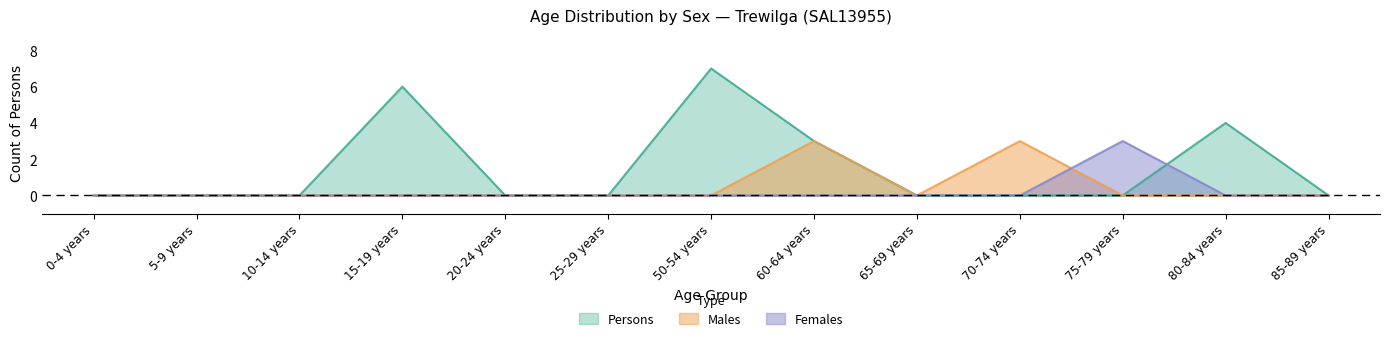

Reading left to right, list all the values displayed in this chart.

Males: 0-4 years=0	5-9 years=0	10-14 years=0	15-19 years=0	20-24 years=0	25-29 years=0	50-54 years=0	60-64 years=3	65-69 years=0	70-74 years=3	75-79 years=0	80-84 years=0	85-89 years=0
Females: 0-4 years=0	5-9 years=0	10-14 years=0	15-19 years=0	20-24 years=0	25-29 years=0	50-54 years=0	60-64 years=0	65-69 years=0	70-74 years=0	75-79 years=3	80-84 years=0	85-89 years=0
Persons: 0-4 years=0	5-9 years=0	10-14 years=0	15-19 years=6	20-24 years=0	25-29 years=0	50-54 years=7	60-64 years=3	65-69 years=0	70-74 years=0	75-79 years=0	80-84 years=4	85-89 years=0